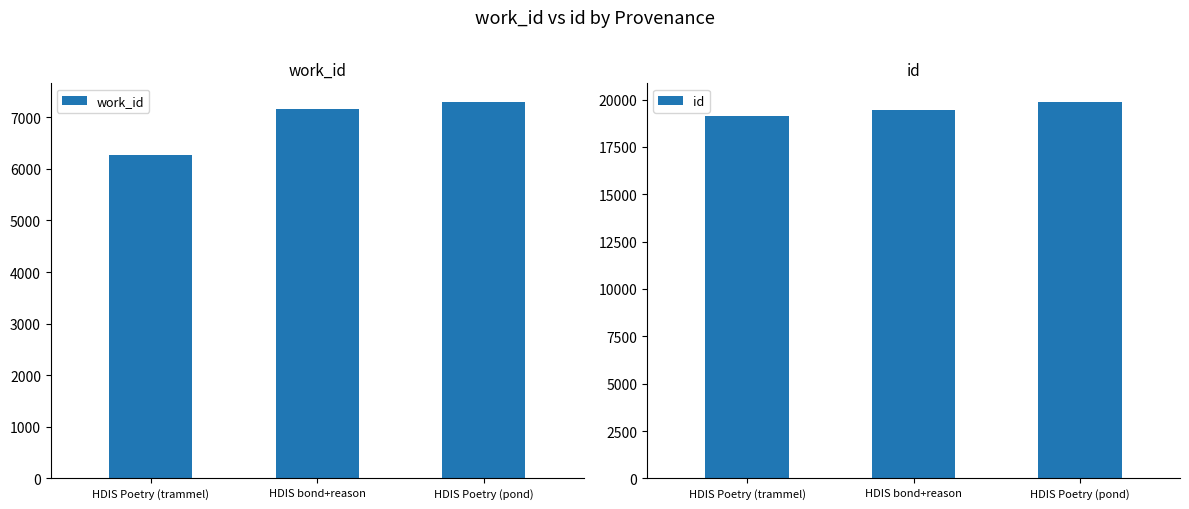

Where does the work_id series first go above 7157?

HDIS Poetry (pond)